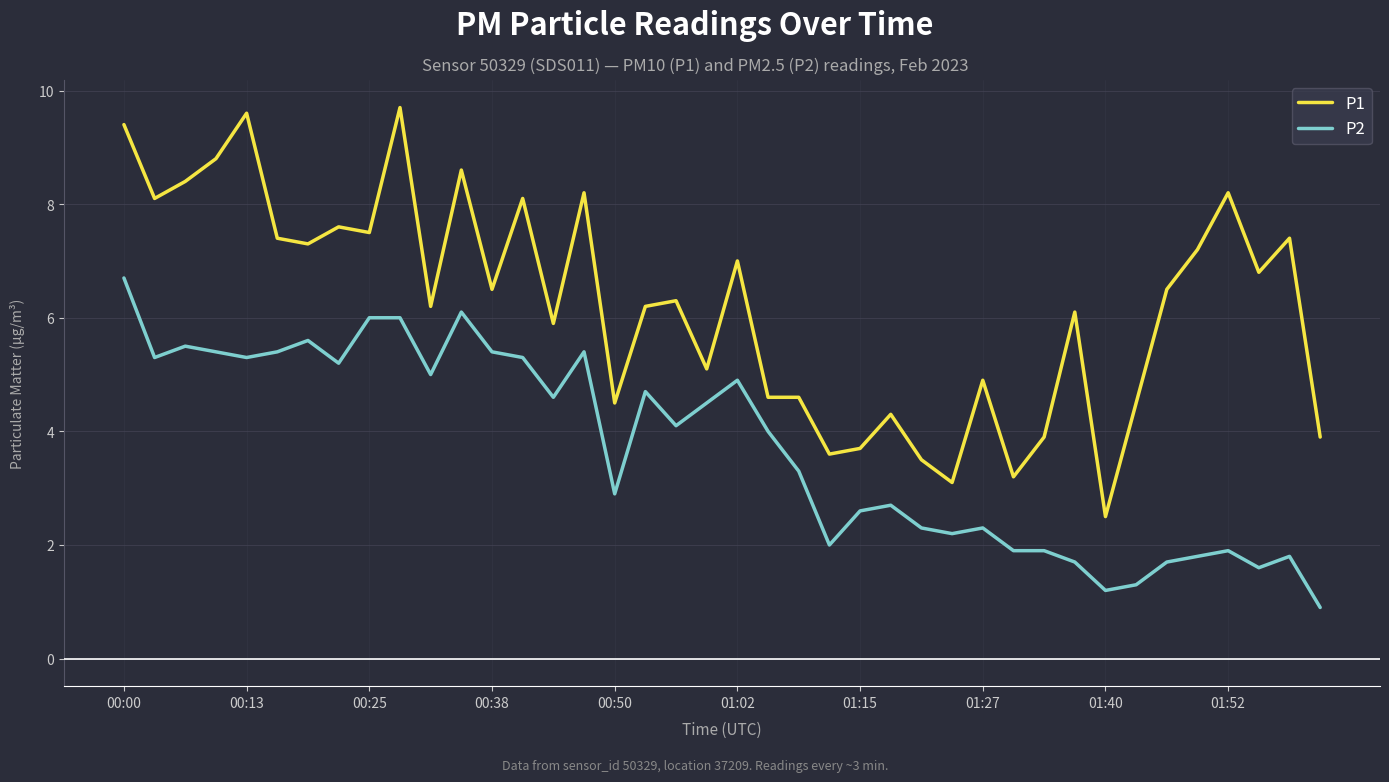

Reading left to right, transcribe all the data shown in this chart.

P1: 9.4	8.1	8.4	8.8	9.6	7.4	7.3	7.6	7.5	9.7	6.2	8.6	6.5	8.1	5.9	8.2	4.5	6.2	6.3	5.1	7.0	4.6	4.6	3.6	3.7	4.3	3.5	3.1	4.9	3.2	3.9	6.1	2.5	4.5	6.5	7.2	8.2	6.8	7.4	3.9
P2: 6.7	5.3	5.5	5.4	5.3	5.4	5.6	5.2	6.0	6.0	5.0	6.1	5.4	5.3	4.6	5.4	2.9	4.7	4.1	4.5	4.9	4.0	3.3	2.0	2.6	2.7	2.3	2.2	2.3	1.9	1.9	1.7	1.2	1.3	1.7	1.8	1.9	1.6	1.8	0.9